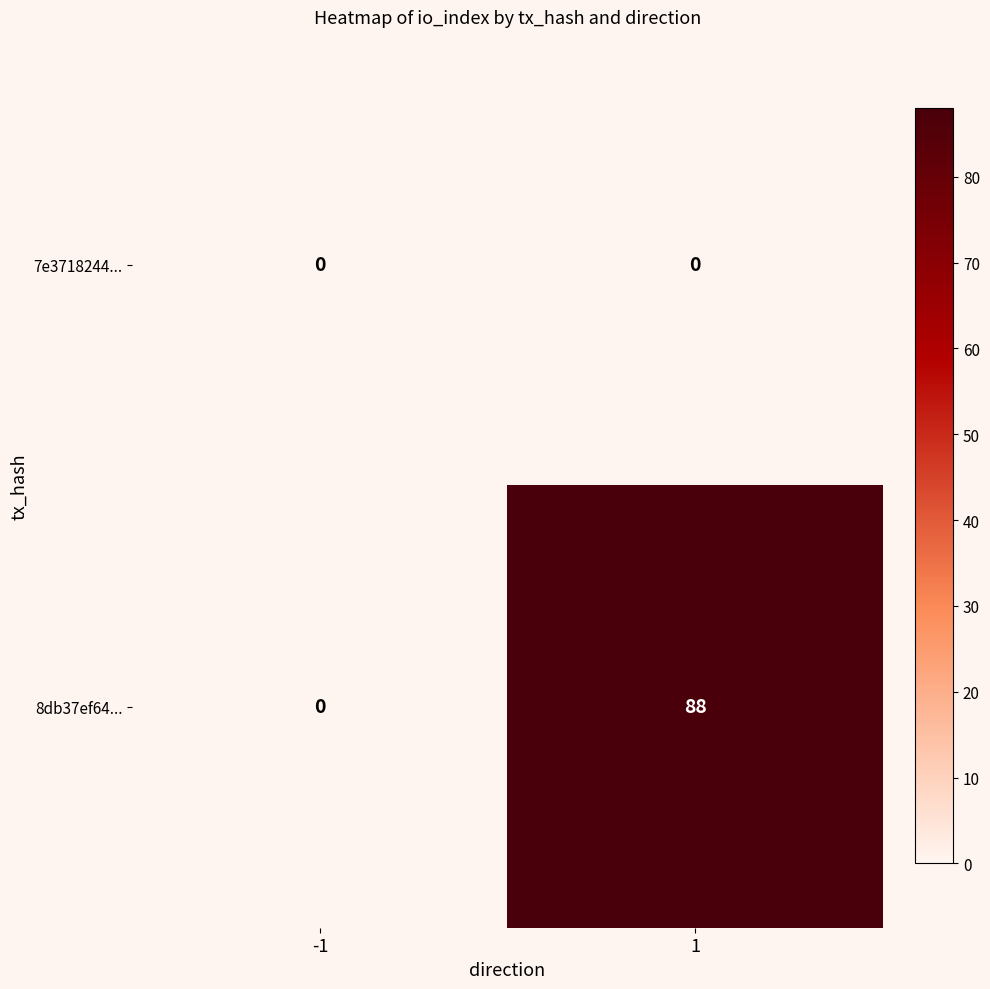

Is it true that 8db37ef64... equals 157 at 1?

False